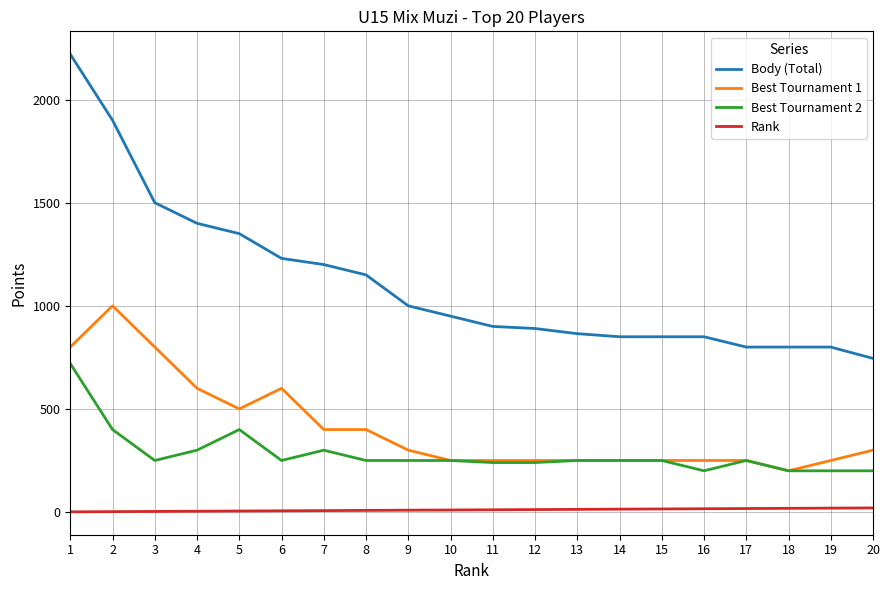

What is the difference between the highest and lowest values at 9?

991